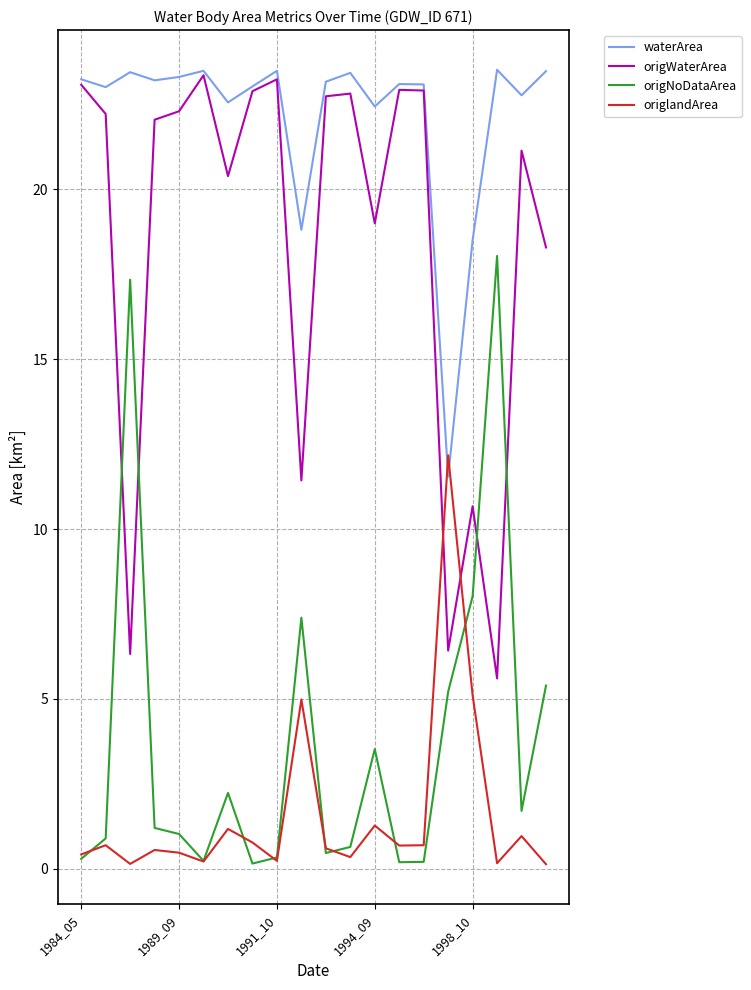

What are all the series names shown in the legend?

waterArea, origWaterArea, origNoDataArea, origlandArea